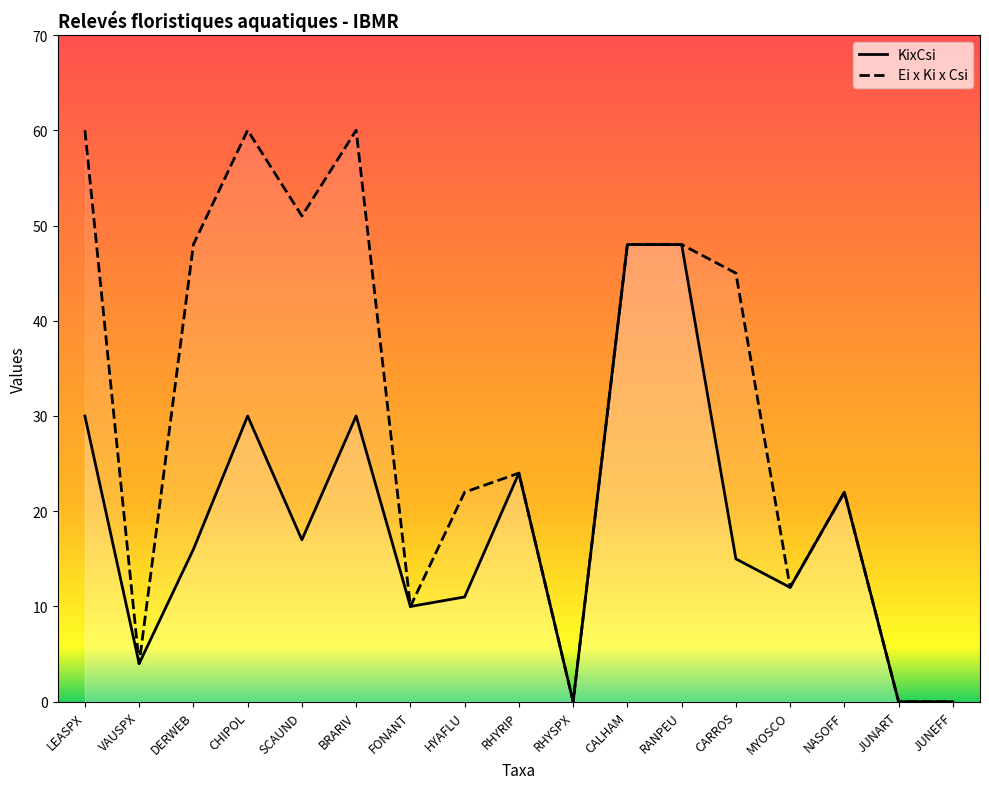

True or false: KixCsi and Ei x Ki x Csi cross at least once.

False